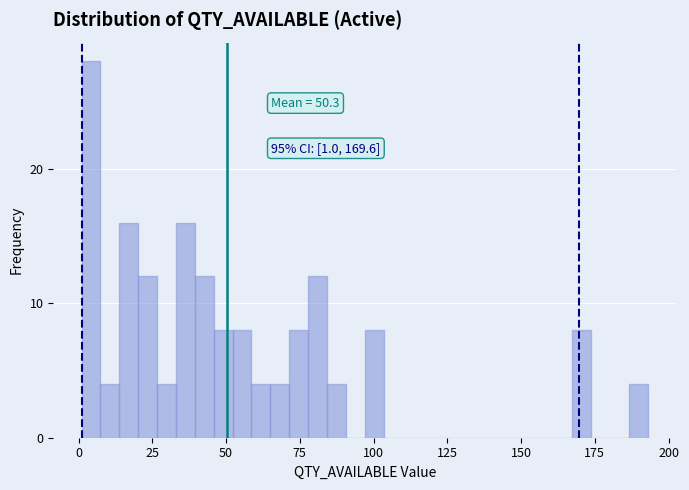

Read against the x-axis, roughly where is the centre of the tallest bar?

5